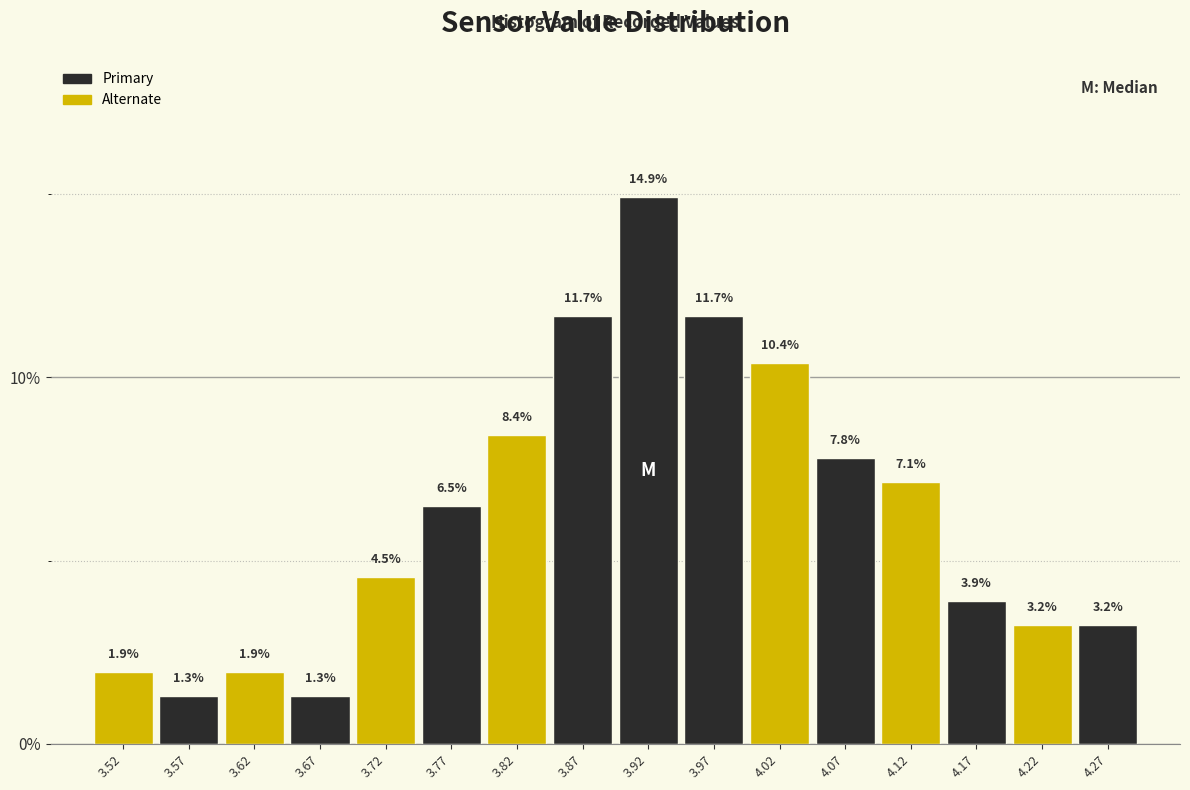

Reading left to right, transcribe this chart: for each bar, give the range it covers on the x-axis and its height.

3.50 to 3.55: 1.9
3.55 to 3.60: 1.3
3.60 to 3.65: 1.9
3.65 to 3.70: 1.3
3.70 to 3.75: 4.5
3.75 to 3.80: 6.5
3.80 to 3.85: 8.4
3.85 to 3.90: 11.7
3.90 to 3.95: 14.9
3.95 to 4.00: 11.7
4.00 to 4.05: 10.4
4.05 to 4.10: 7.8
4.10 to 4.15: 7.1
4.15 to 4.20: 3.9
4.20 to 4.25: 3.2
4.25 to 4.30: 3.2